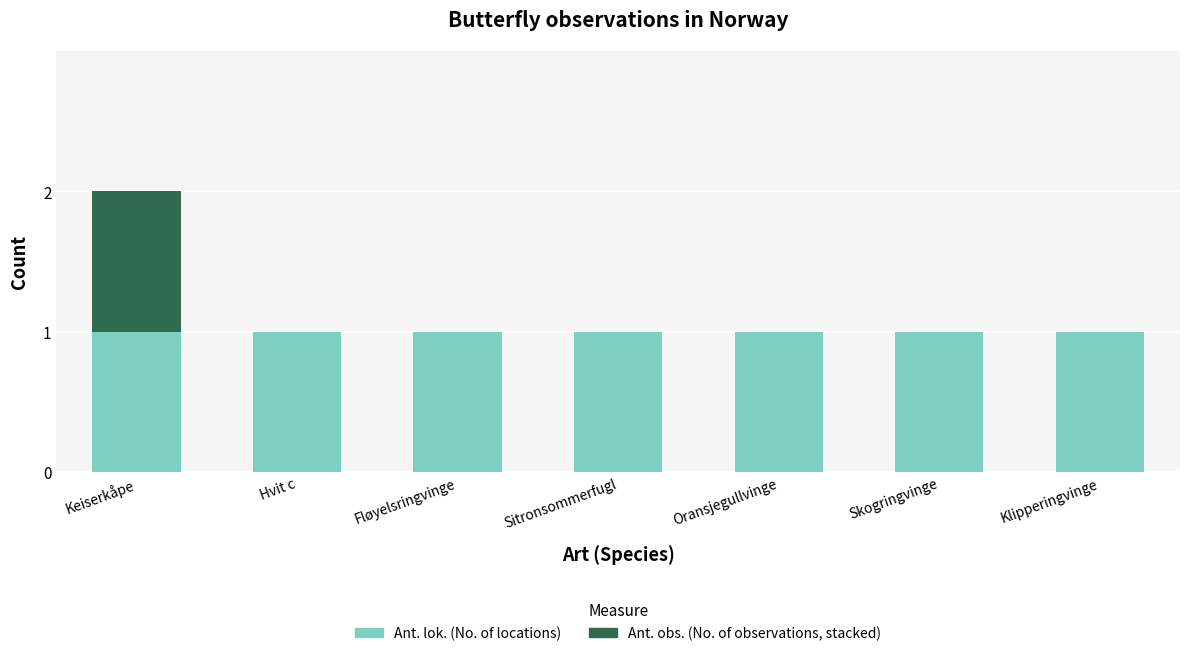

At which category is the sum across all series the highest?

Keiserkåpe